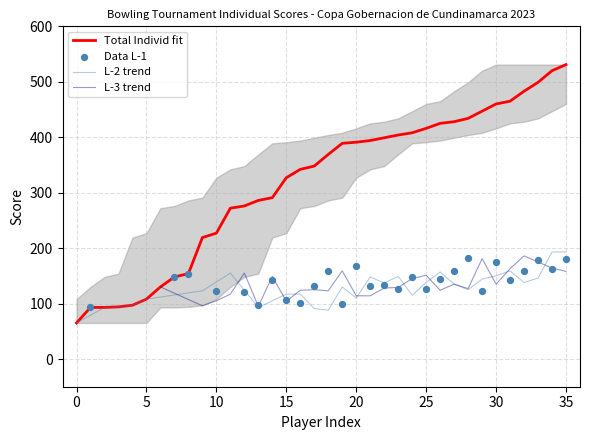

At how many categories does at least one series exceed 455?

6